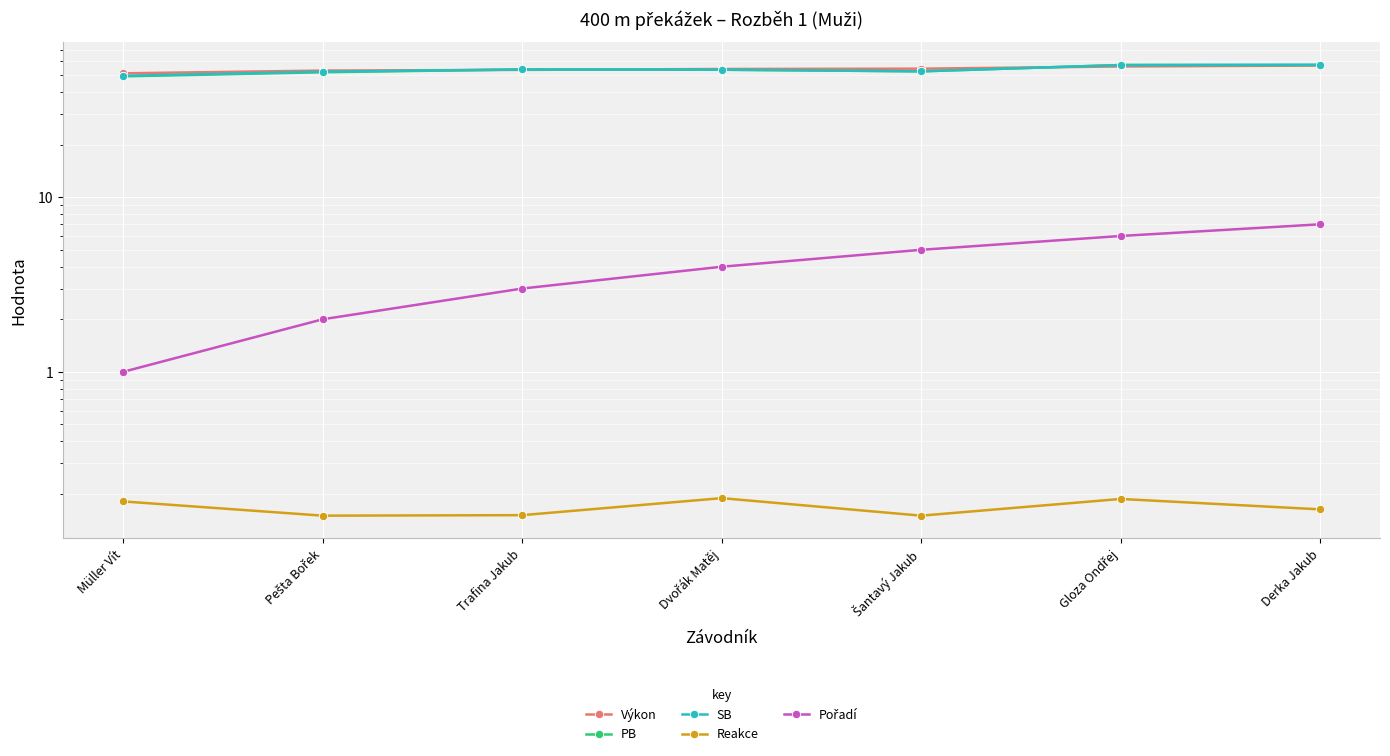

Count the Pořadí values in the range 2 to 6.

5